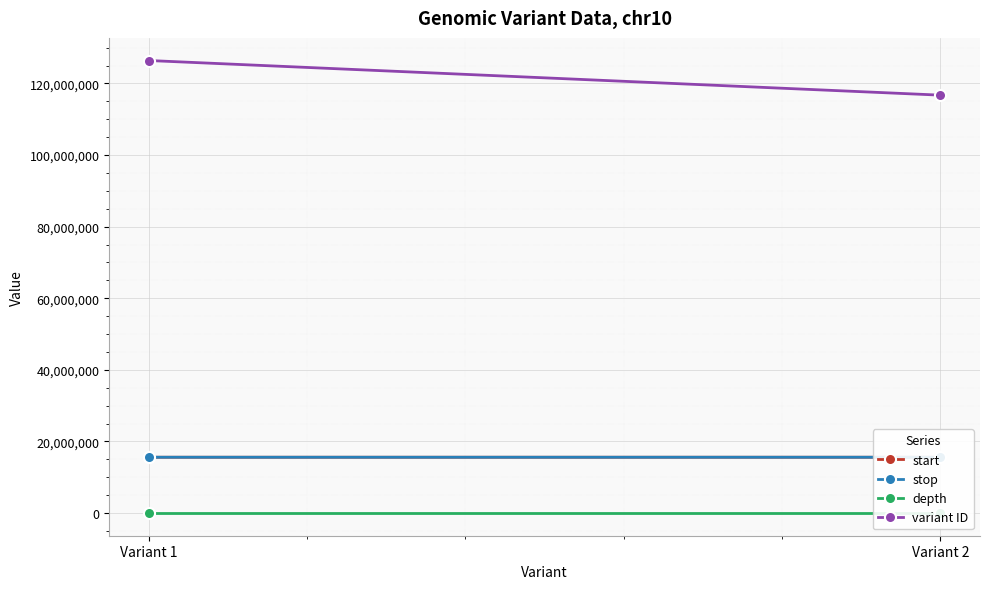

What is the sum of all depth values?

13